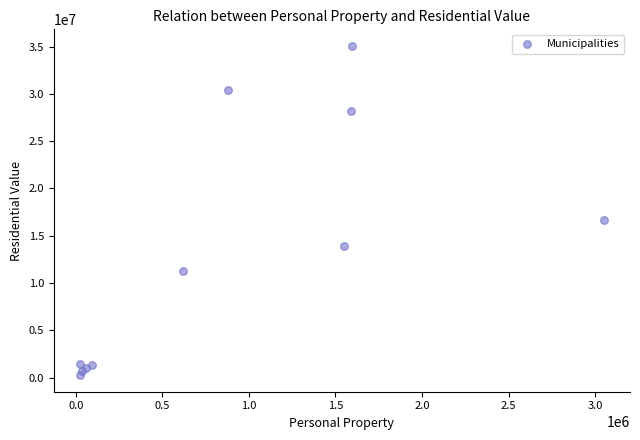

What Y value in the scatter plot is closest to 17663402?

16623030